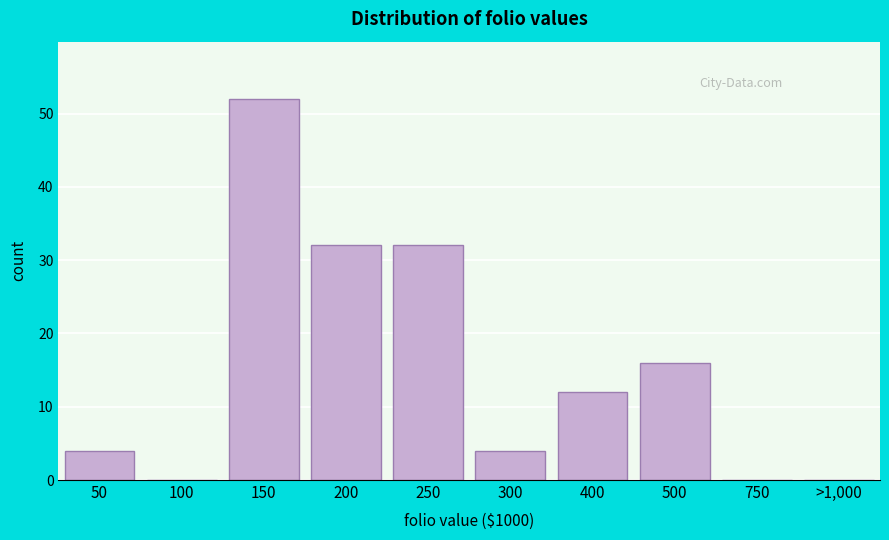

Reading left to right, what are all the values shown in this chart?

50=4	100=0	150=52	200=32	250=32	300=4	400=12	500=16	750=0	>1,000=0